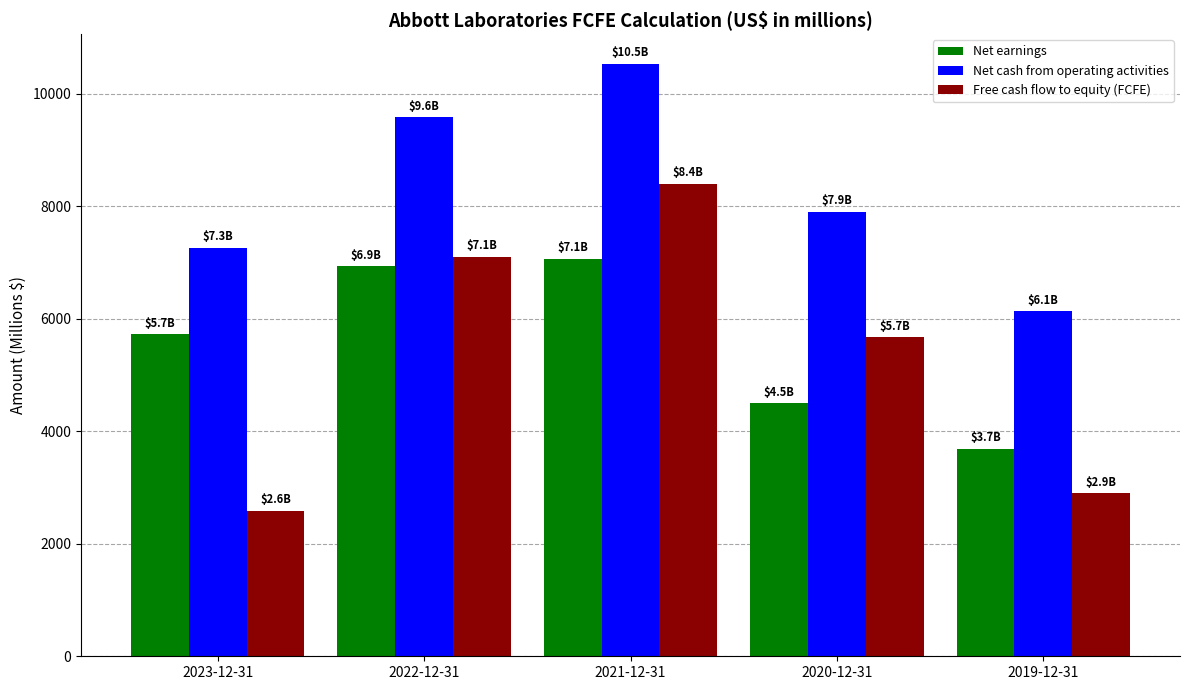

What is the minimum value shown in the chart?

2584